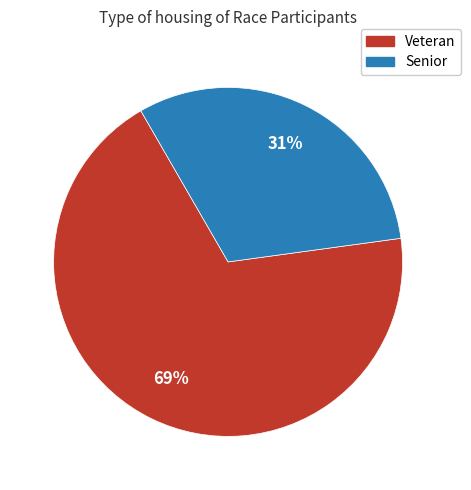

Is there a majority slice in this chart?

Yes